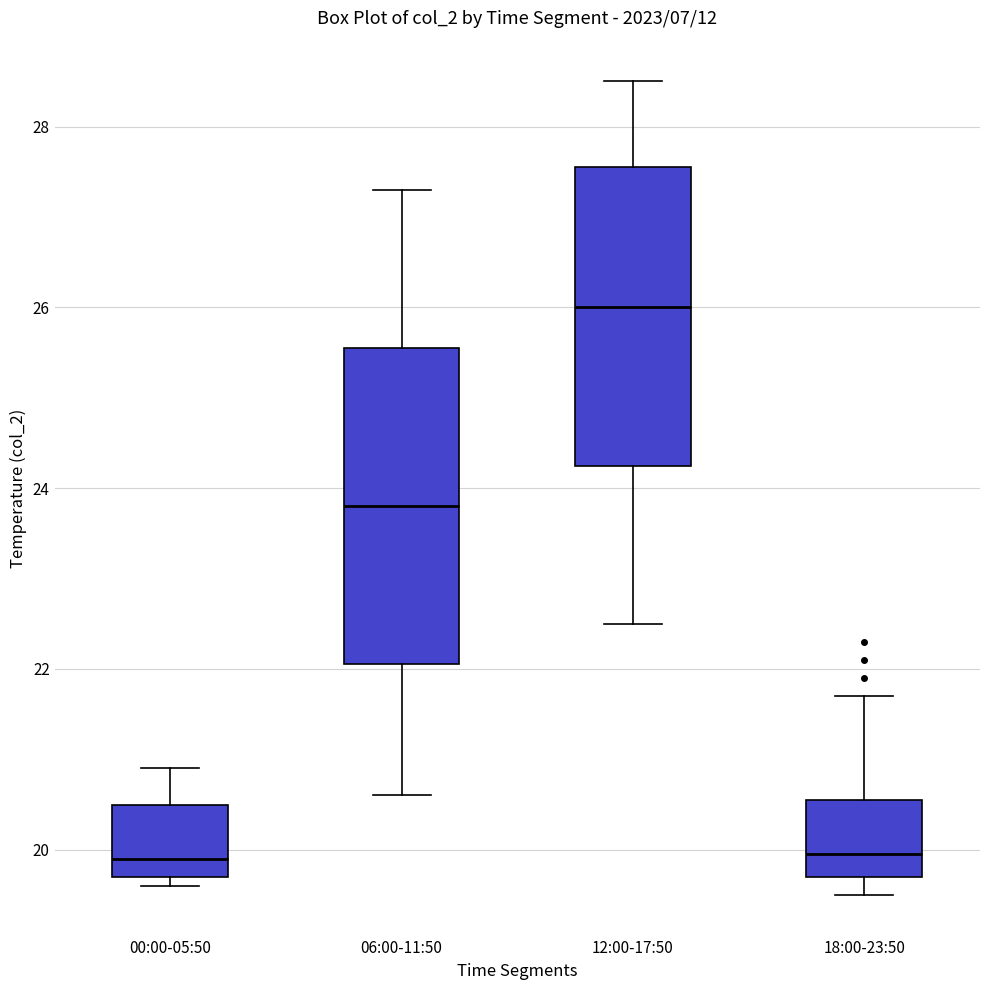

Where is the lower edge of the box for 18:00-23:50 on the y-axis? The values are not printed on the chart, so give them approximately, as read against the axis.

19.8